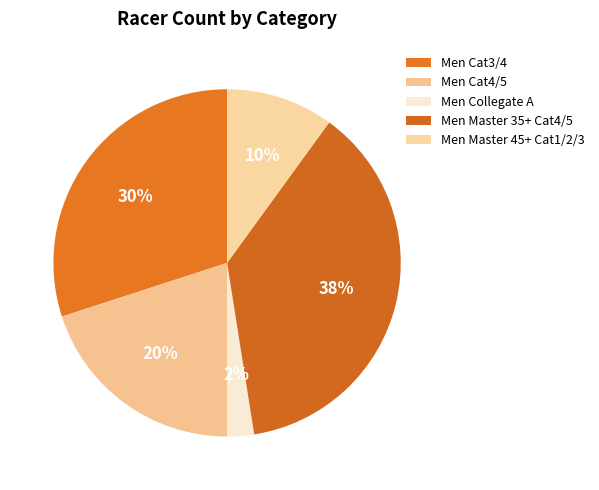

Rank the categories by value from highest to lowest.

Men Master 35+ Cat4/5, Men Cat3/4, Men Cat4/5, Men Master 45+ Cat1/2/3, Men Collegate A